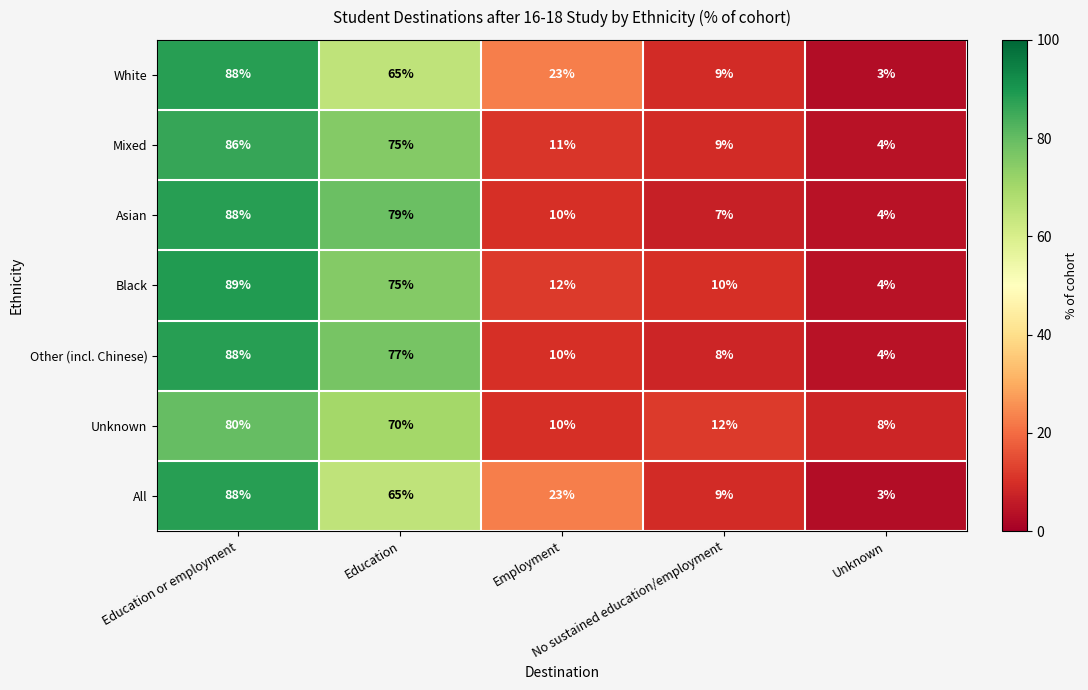

What is the average value of the Asian series?

38